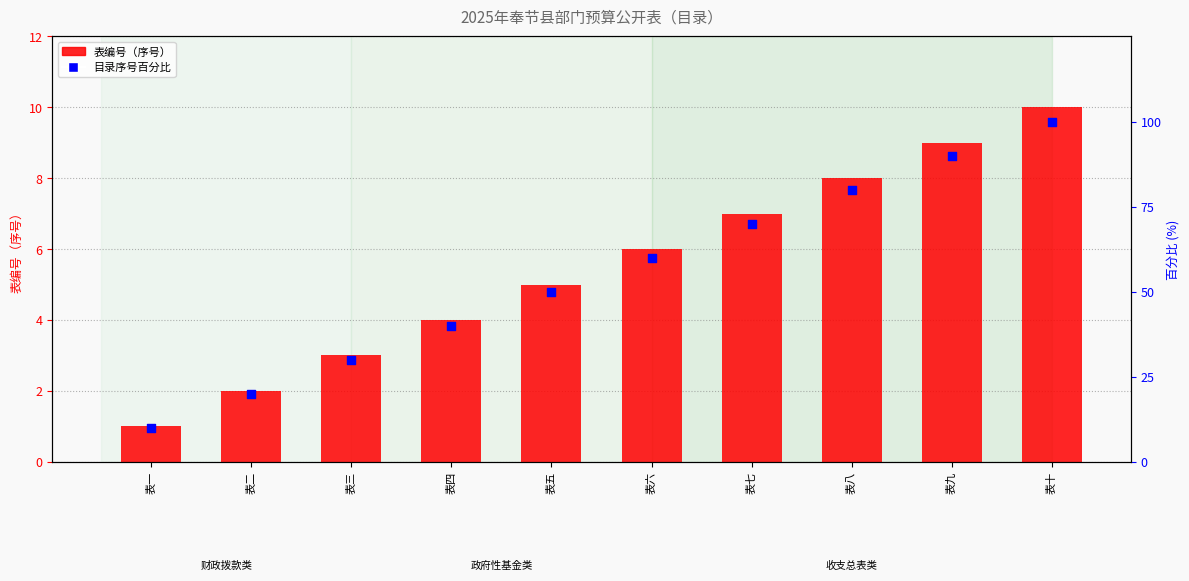

At how many categories does at least one series exceed 94?

1